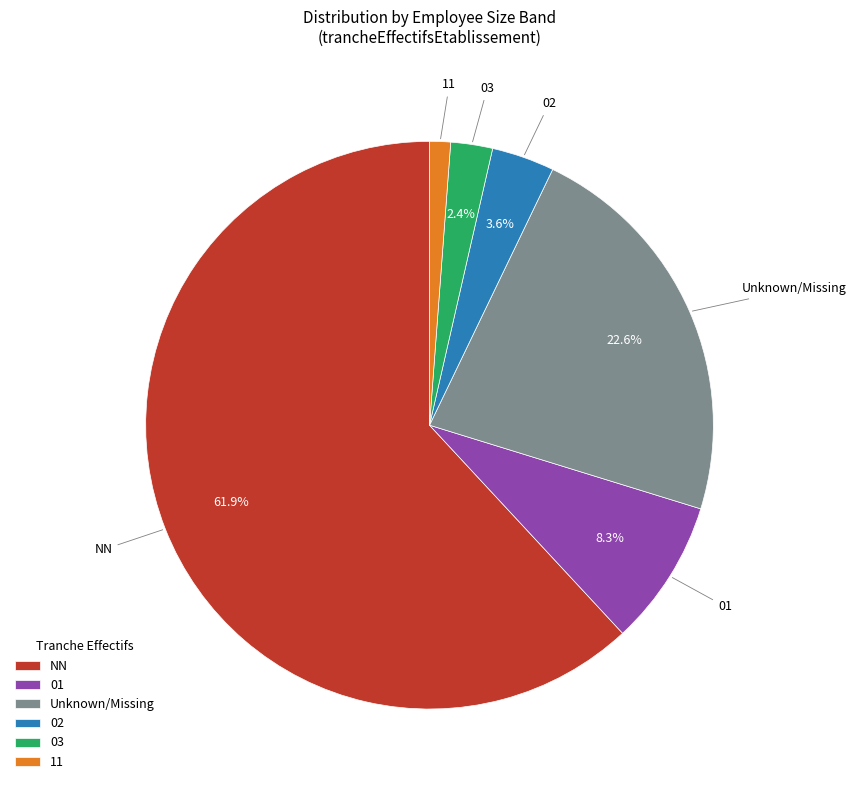

Is it true that 02 is 11% of the pie?

False